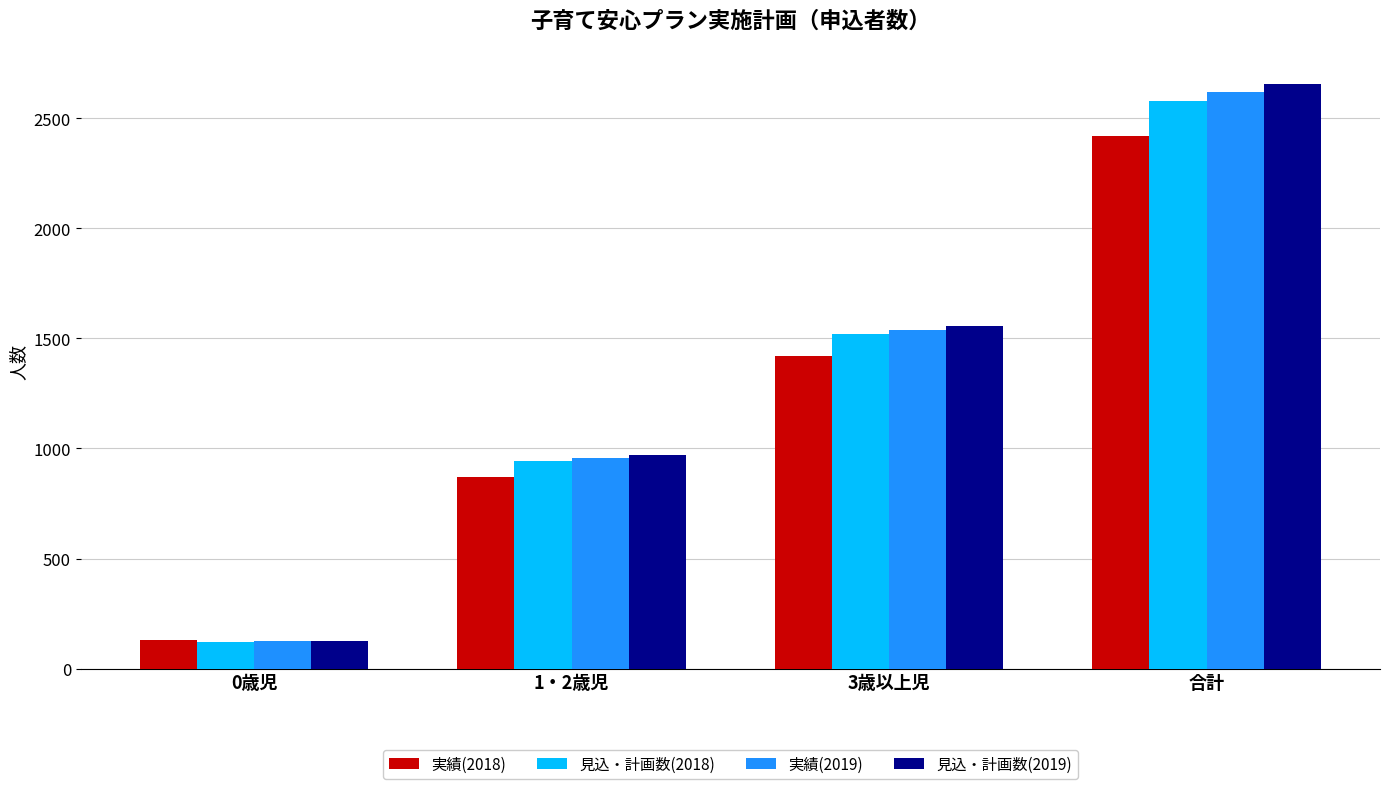

Reading left to right, what are all the values shown in this chart?

実績(2018): 0歳児=129	1・2歳児=872	3歳以上児=1418	合計=2419
見込・計画数(2018): 0歳児=120	1・2歳児=941	3歳以上児=1518	合計=2579
実績(2019): 0歳児=123	1・2歳児=957	3歳以上児=1540	合計=2620
見込・計画数(2019): 0歳児=125	1・2歳児=972	3歳以上児=1558	合計=2655